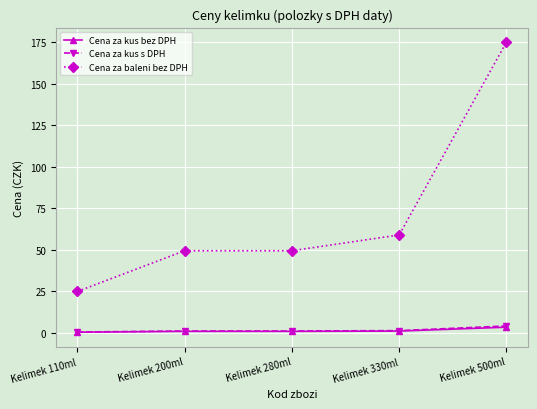

Which series changed the most between Kelimek 200ml and Kelimek 330ml?

Cena za baleni bez DPH